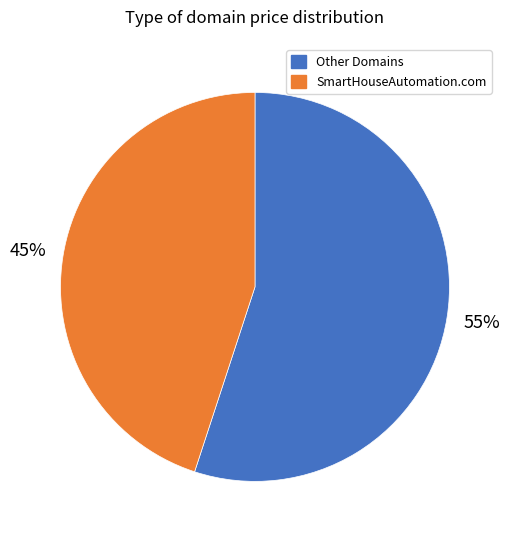

To the nearest percent, what is the average slice percentage?

50%